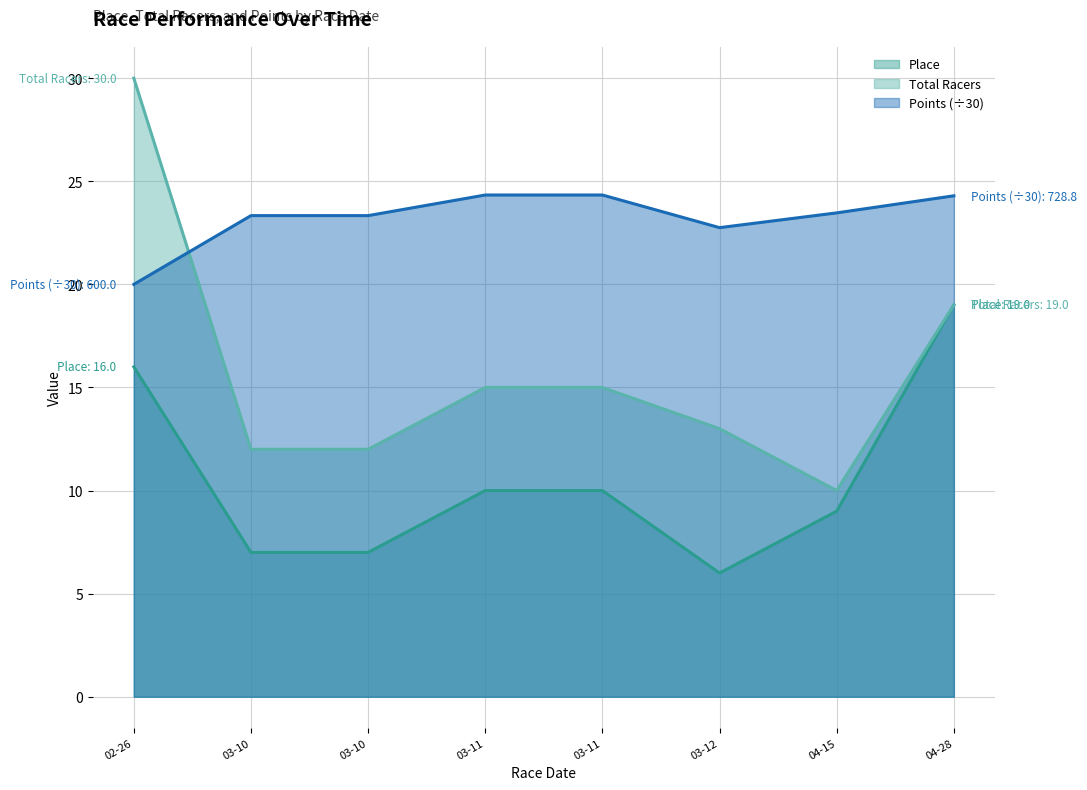

The value of Total Racers at 02-26 is 50.2. True or false?

False